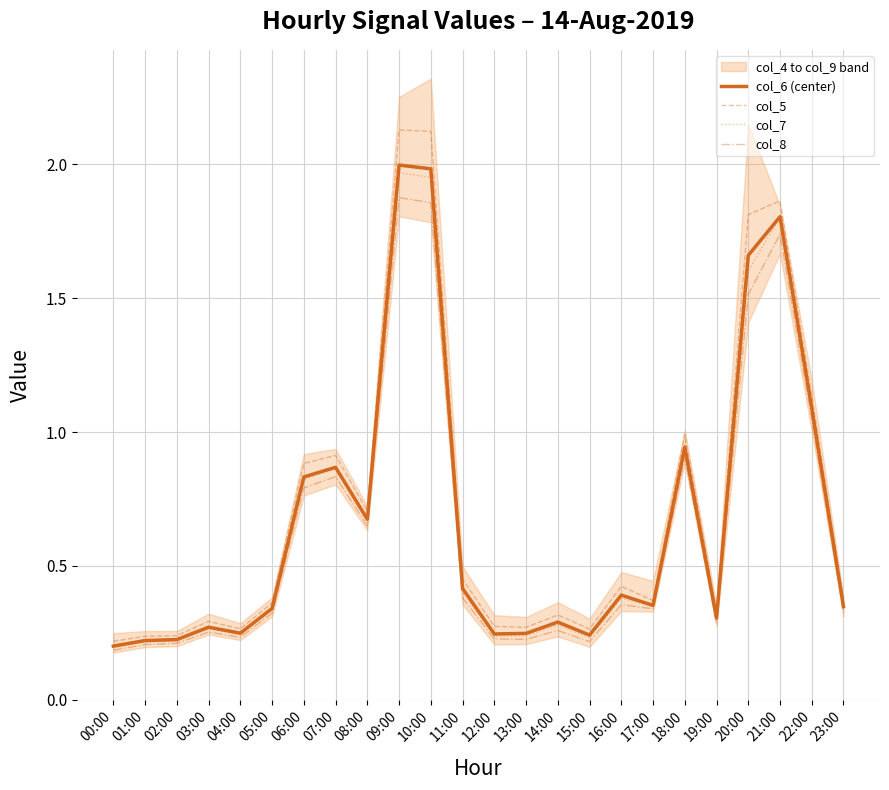

True or false: col_8 has a value of 1.5 at 20:00.

True